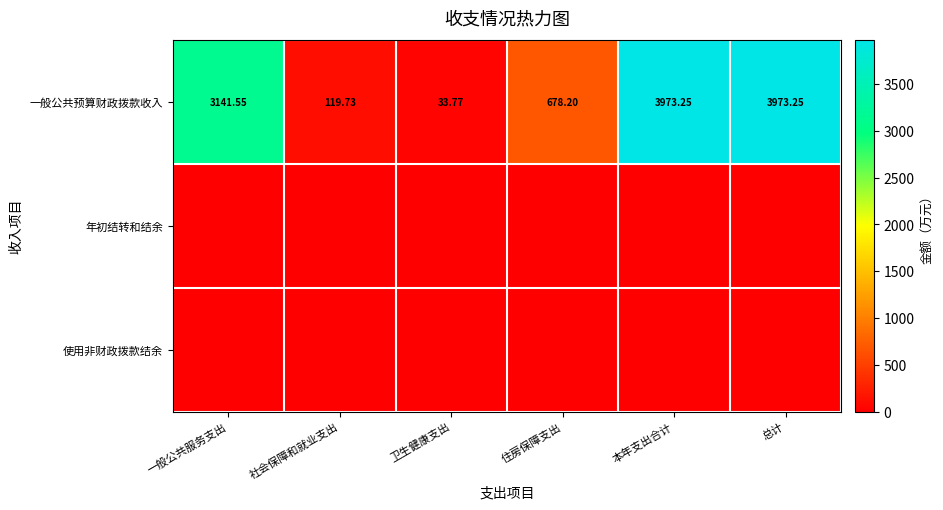

Where does the 一般公共预算财政拨款收入 series first go above 3141?

一般公共服务支出